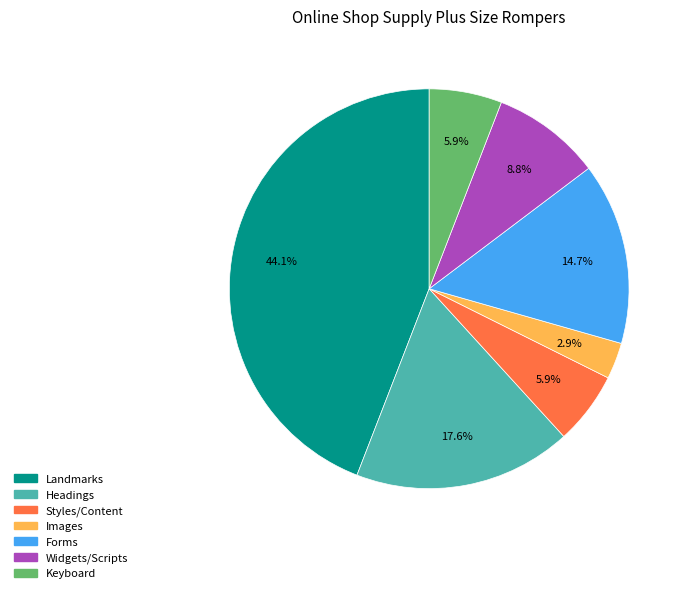

Is there any slice that represents more than half of the pie?

No